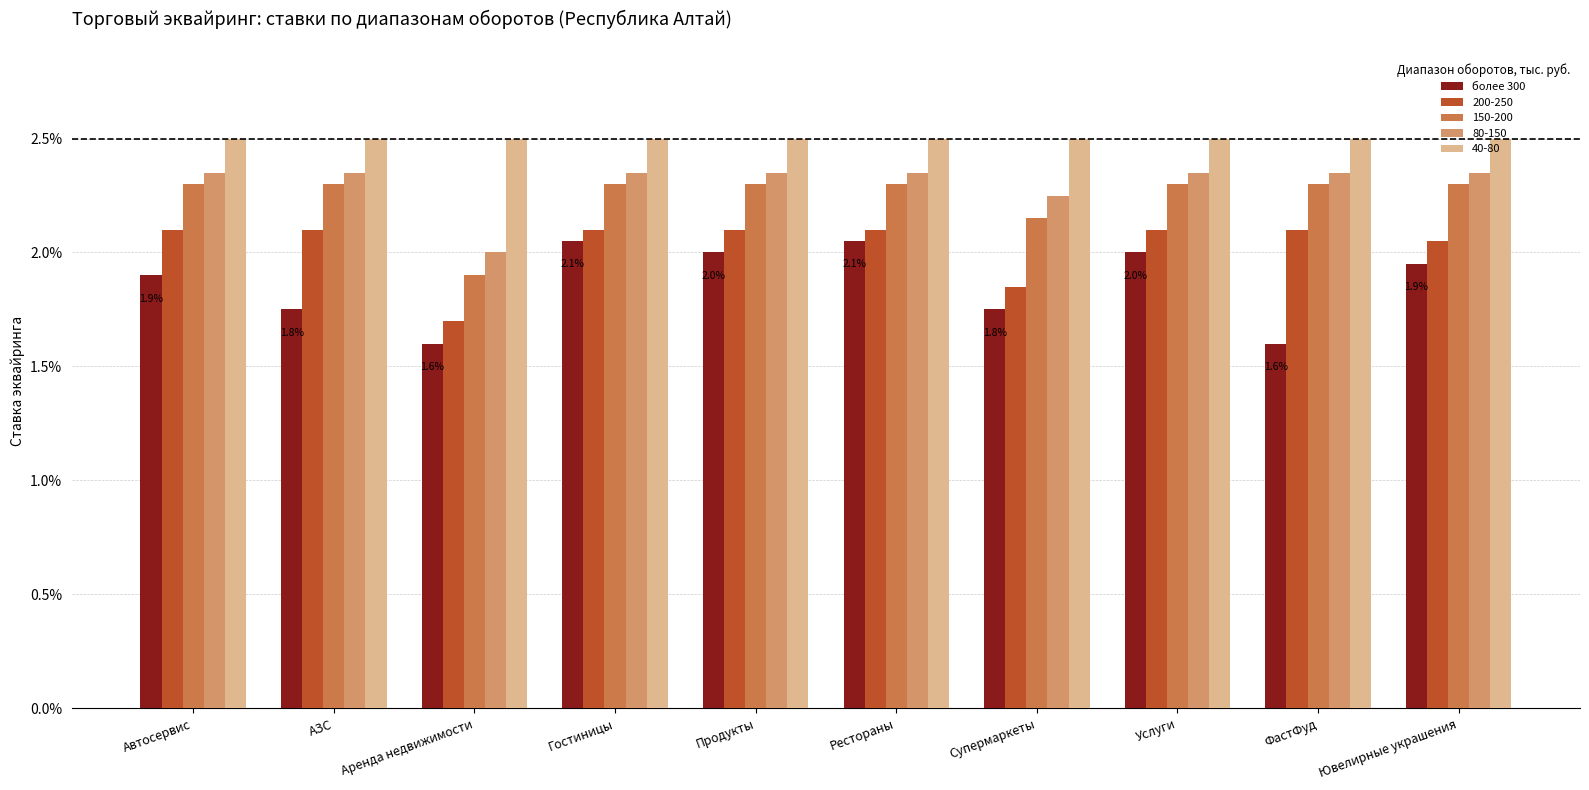

What are all the series names shown in the legend?

более 300, 200-250, 150-200, 80-150, 40-80